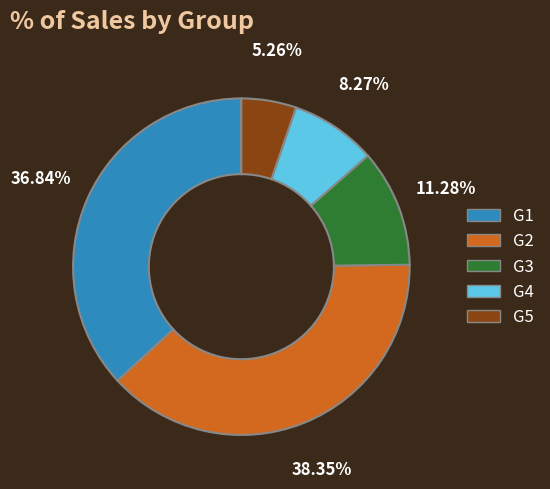

Count the number of slices in the pie.

5